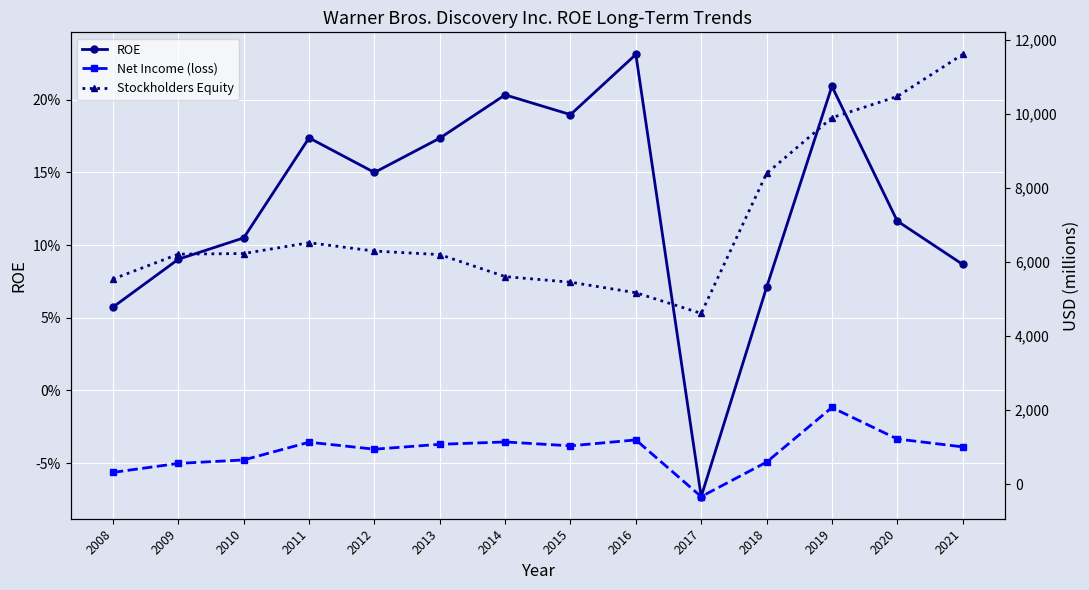

What is the difference between the highest and lowest values at 2009?

6207.9